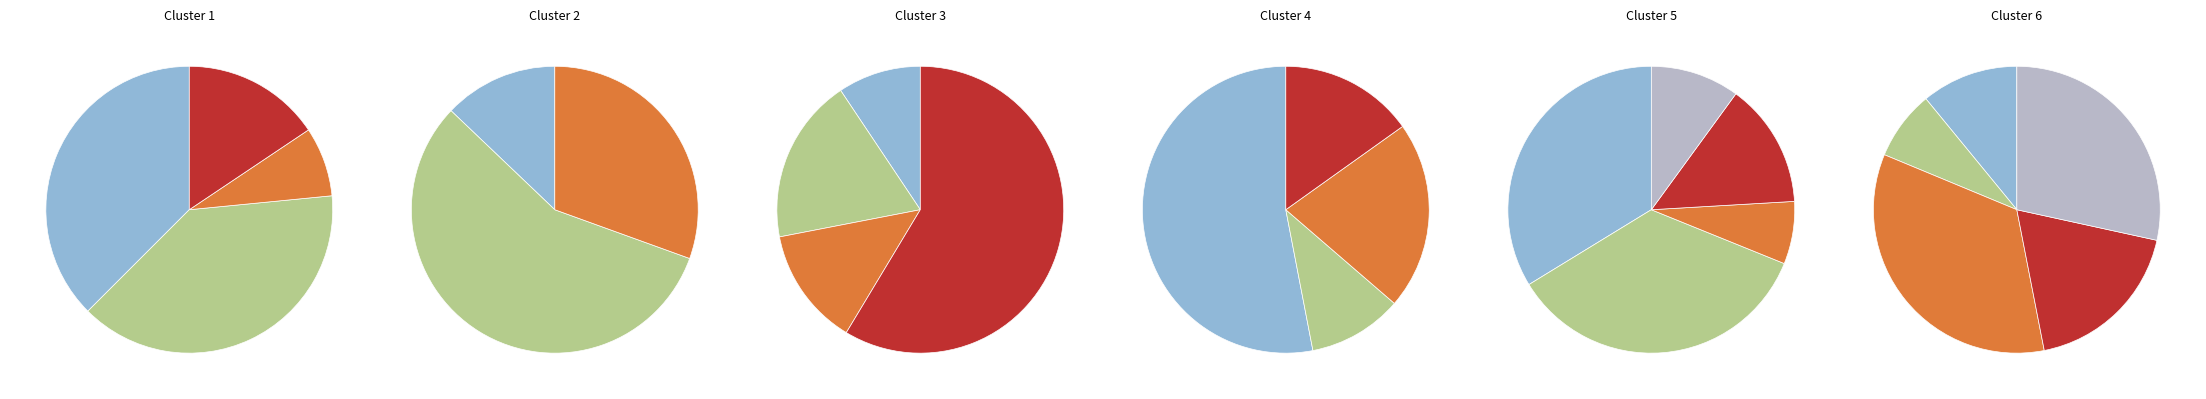

What percentage is the Солянка школьная мясная slice, to the nearest percent?

19%